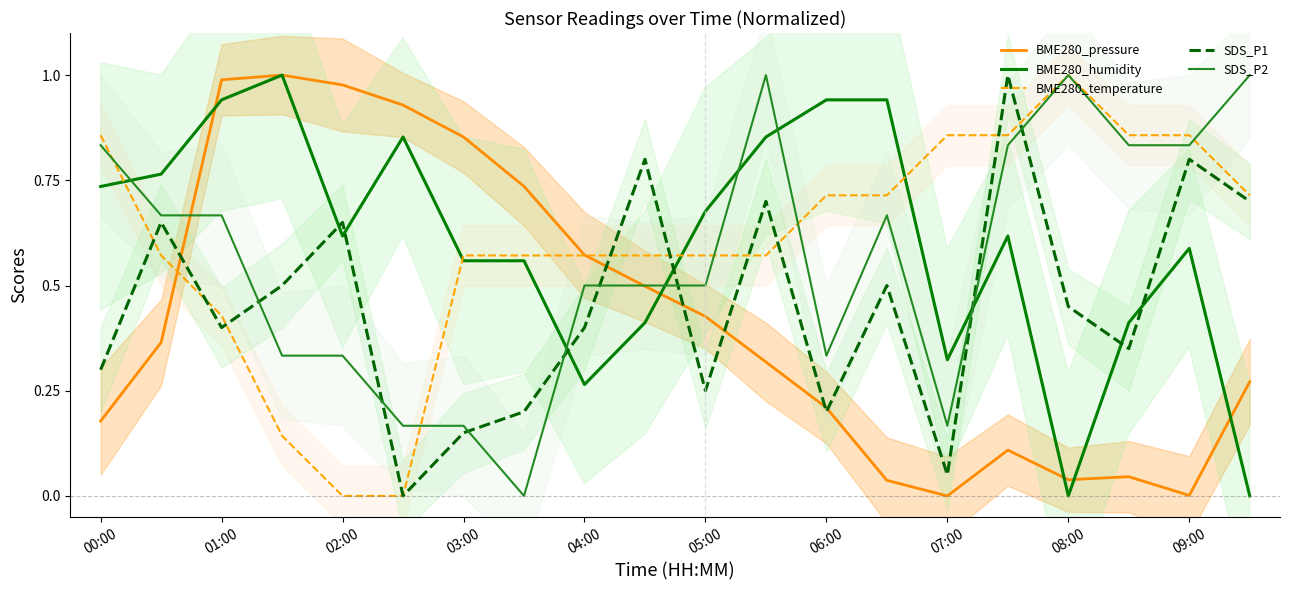

Is the value of BME280_humidity at 08:00 greater than the value of SDS_P1 at 04:00?

No